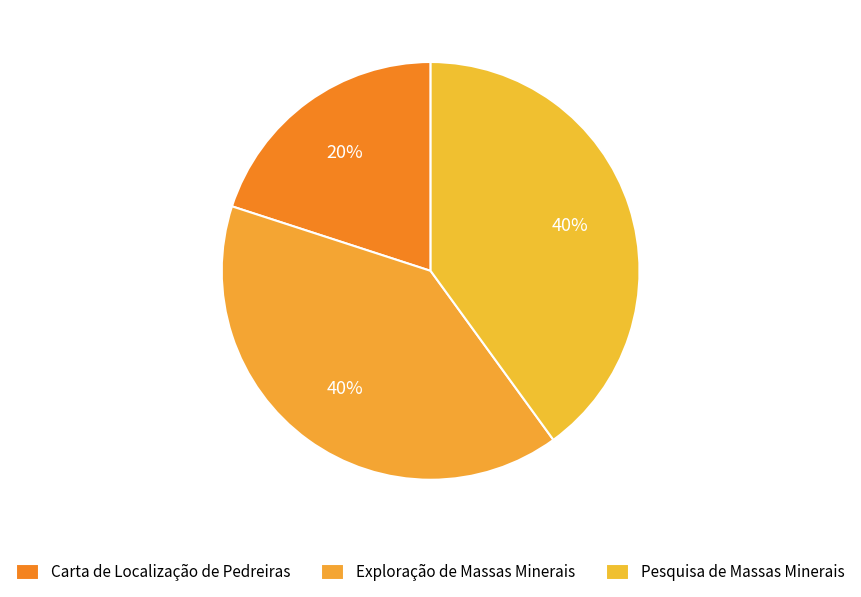

How many slices are in this pie chart?

3